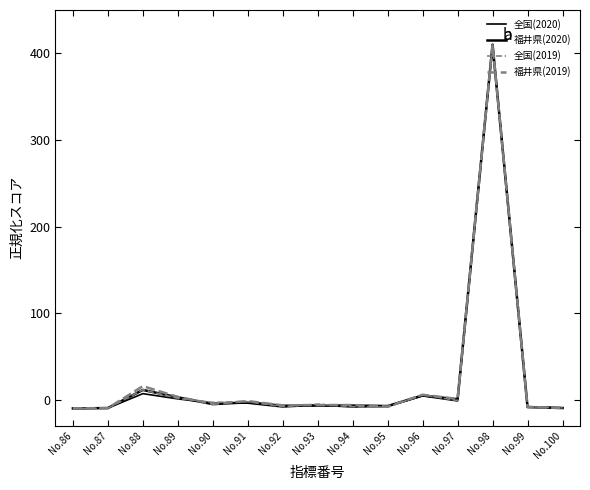

What is the value of the 福井県(2020) point at the 10th from the left?

-7.3